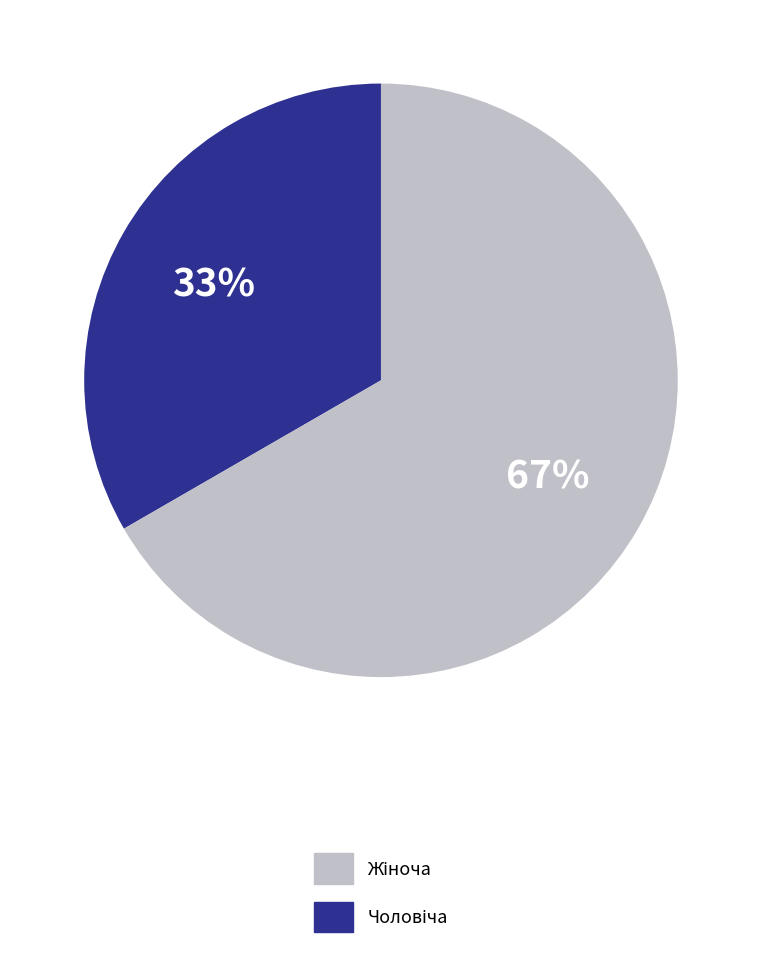

To the nearest percent, what is the average slice percentage?

50%